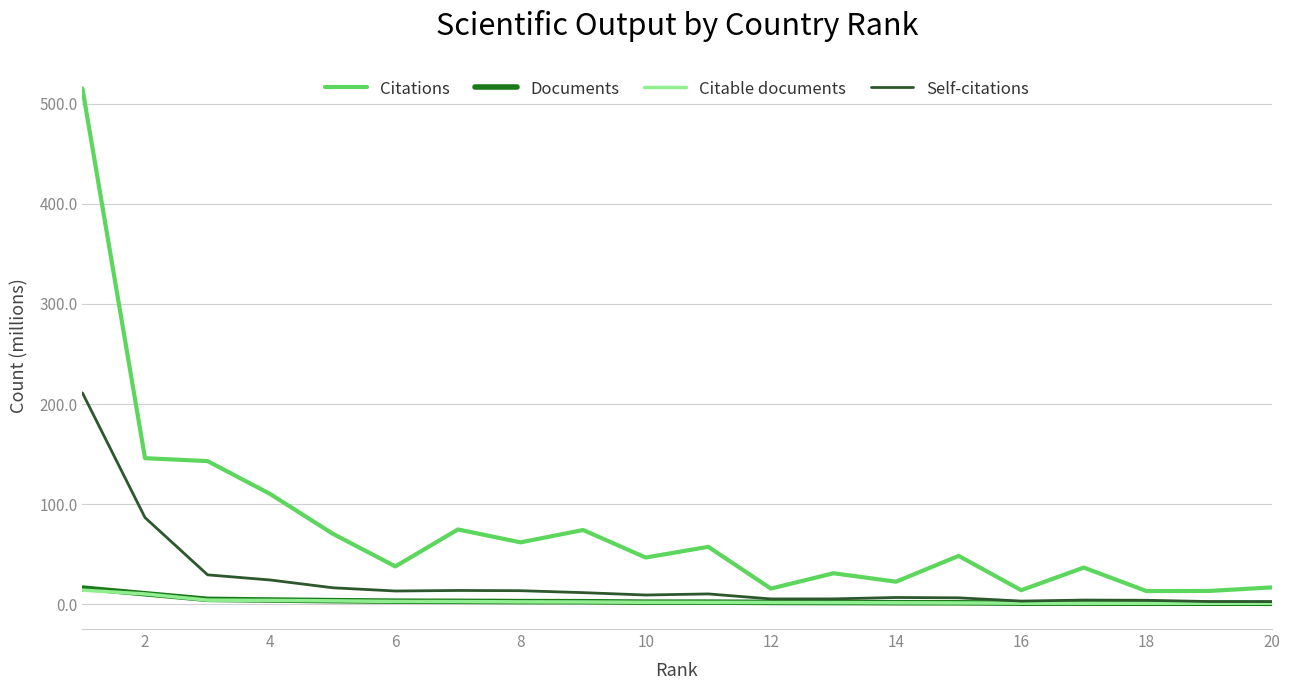

Which series has the largest range (max minus min)?

Citations